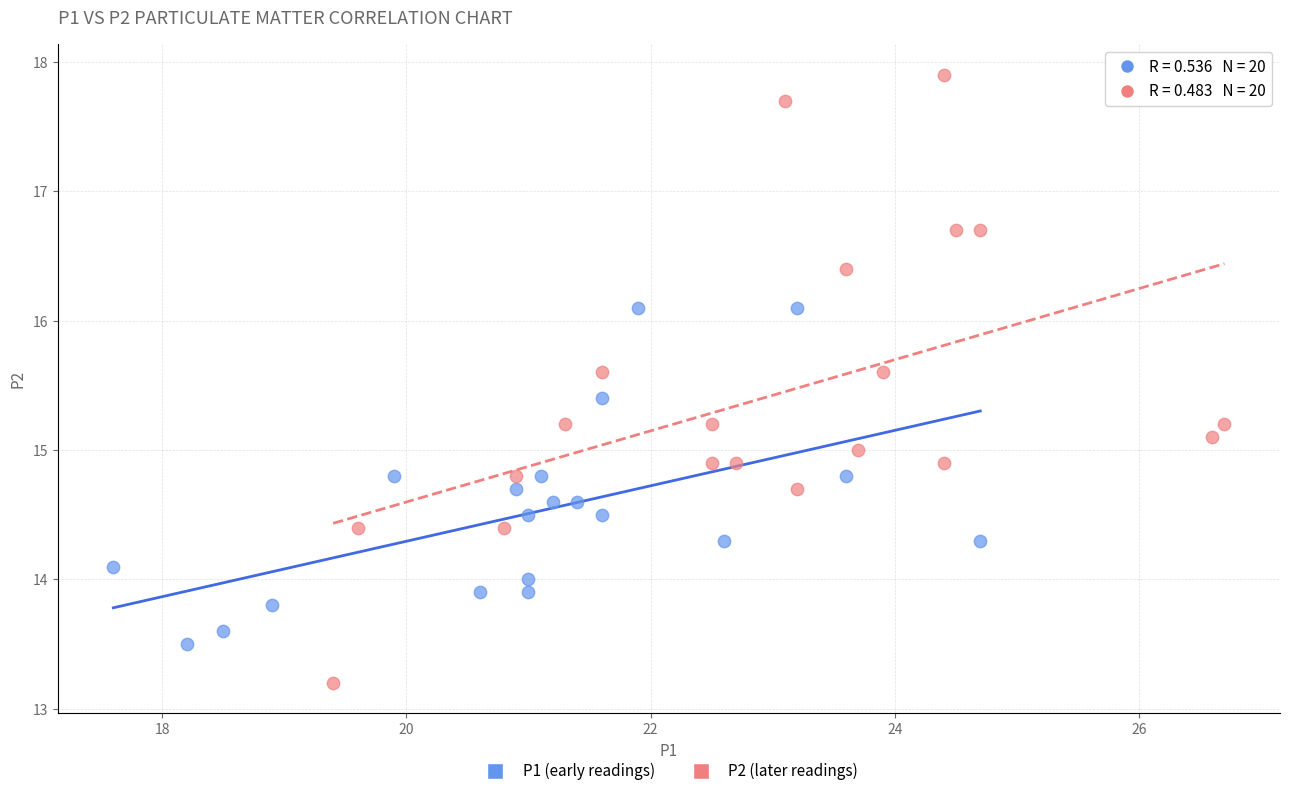

Which series has the widest spread of Y values?

P2 (later readings)